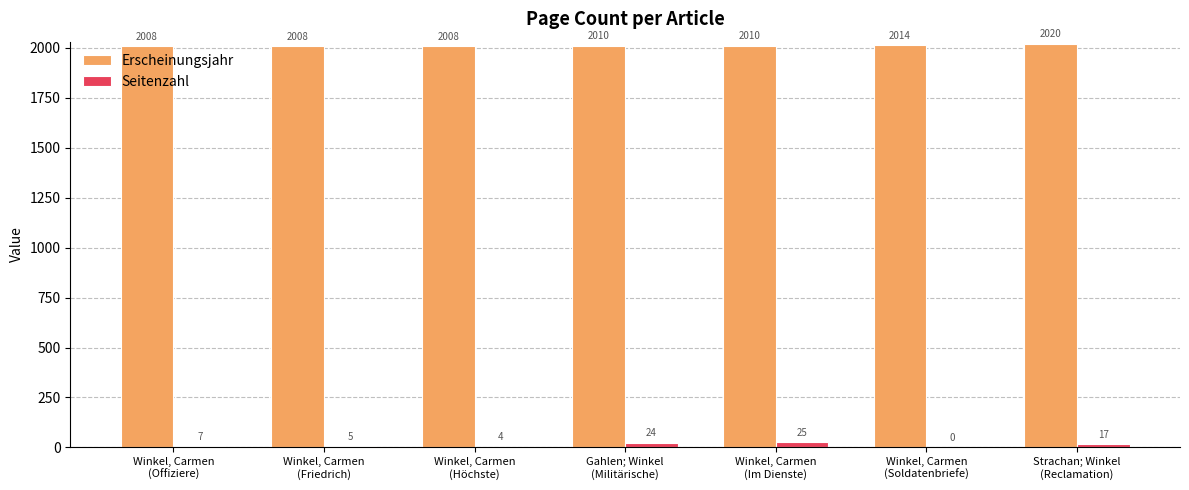

Which series has the largest total across all categories?

Erscheinungsjahr